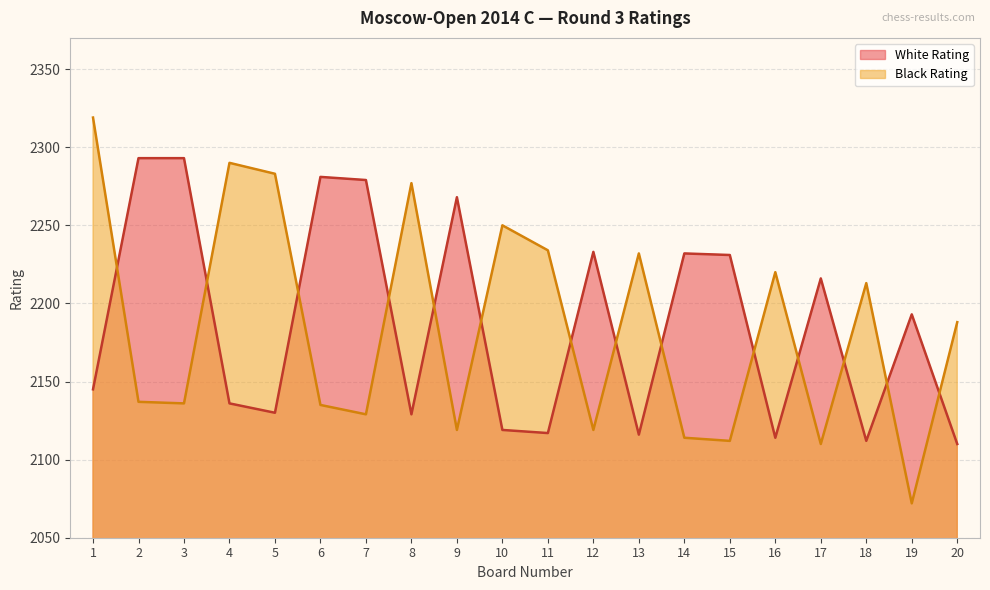

True or false: Black Rating has a value of 2072 at 19.

True